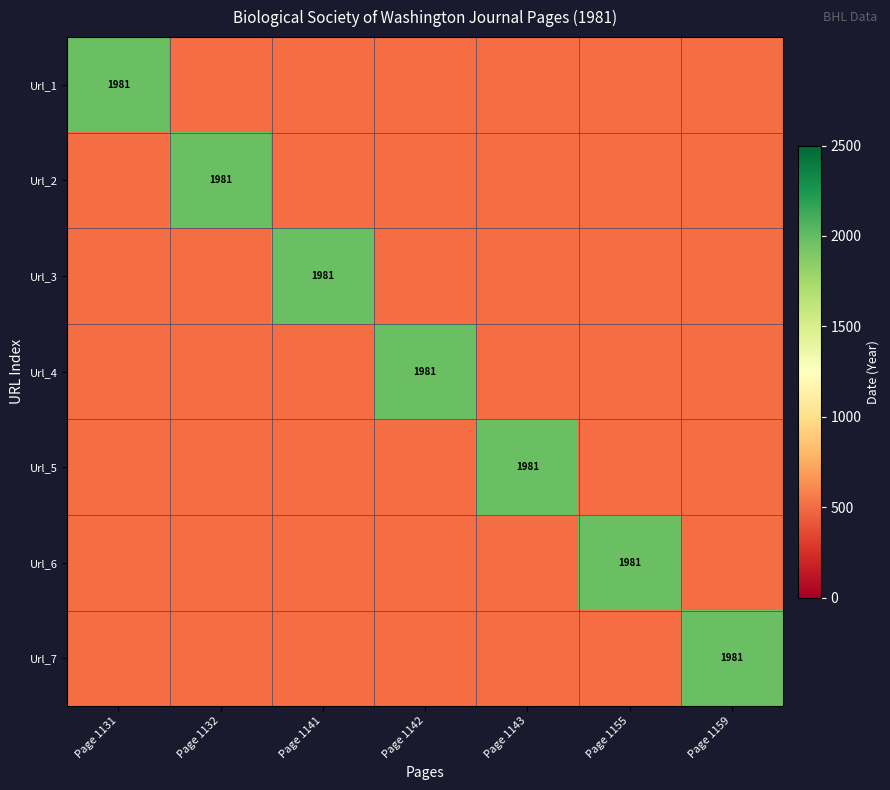

The Url_1 series shows 3528 at Page 1131. True or false?

False